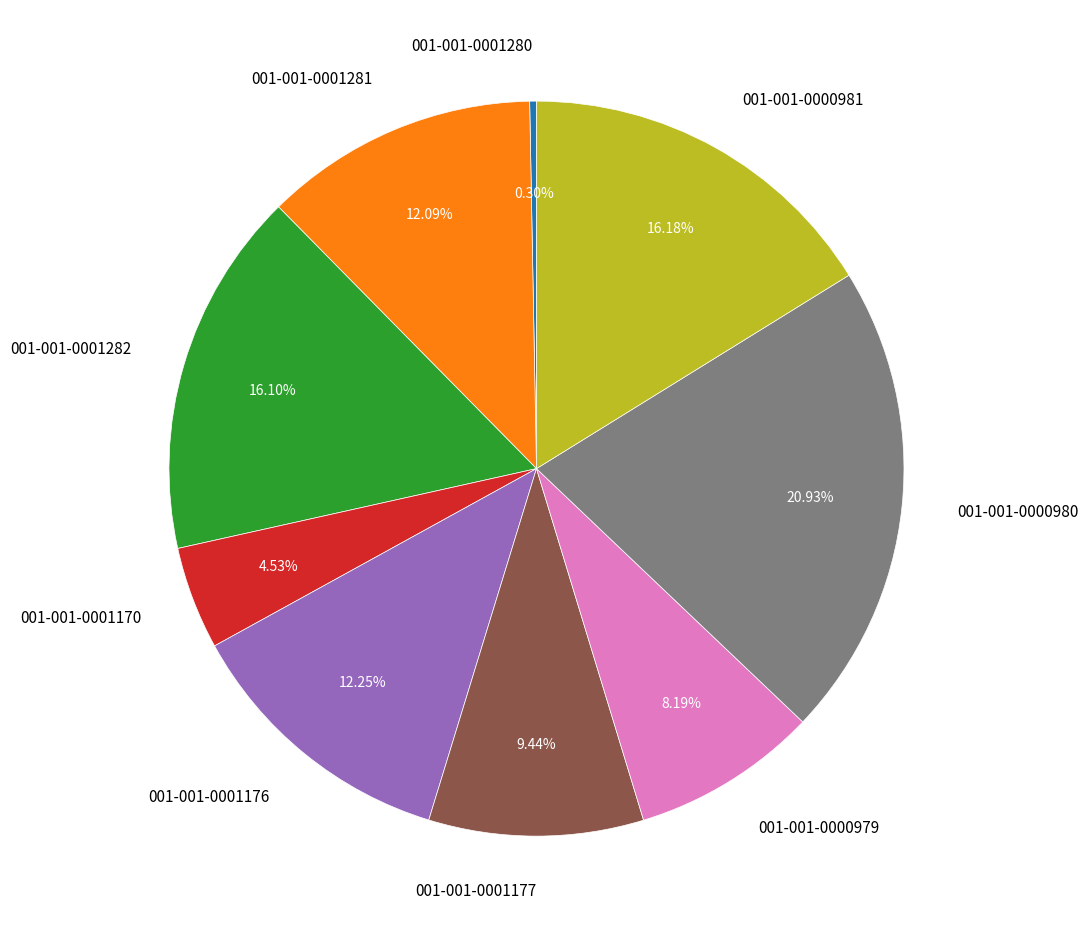

What is the smallest slice in the pie chart?

001-001-0001280